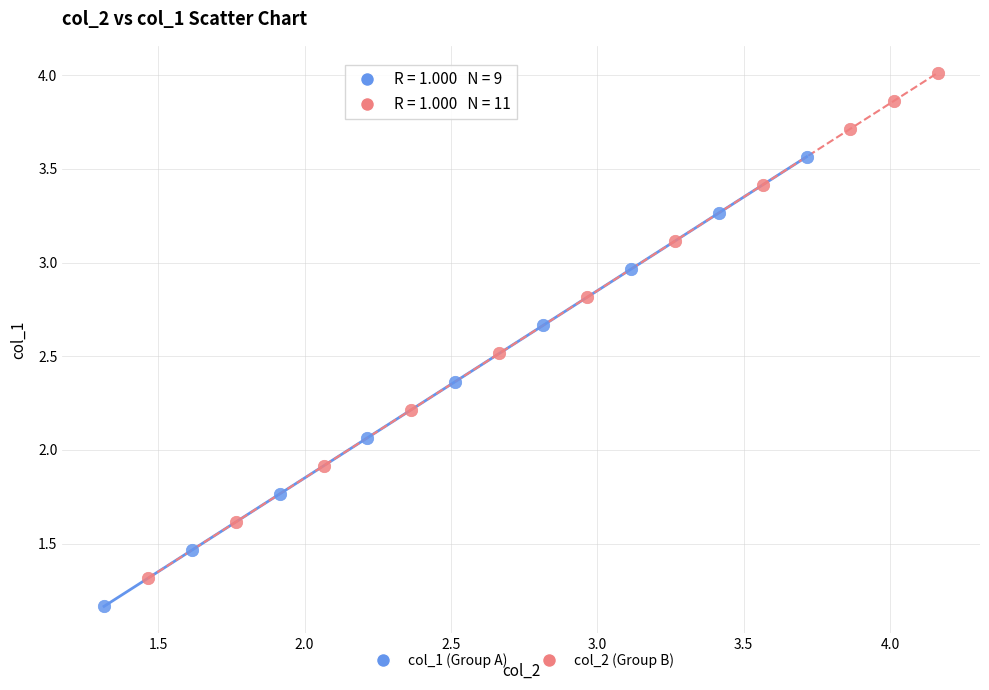

Which series reaches the maximum Y coordinate?

col_2 (Group B)